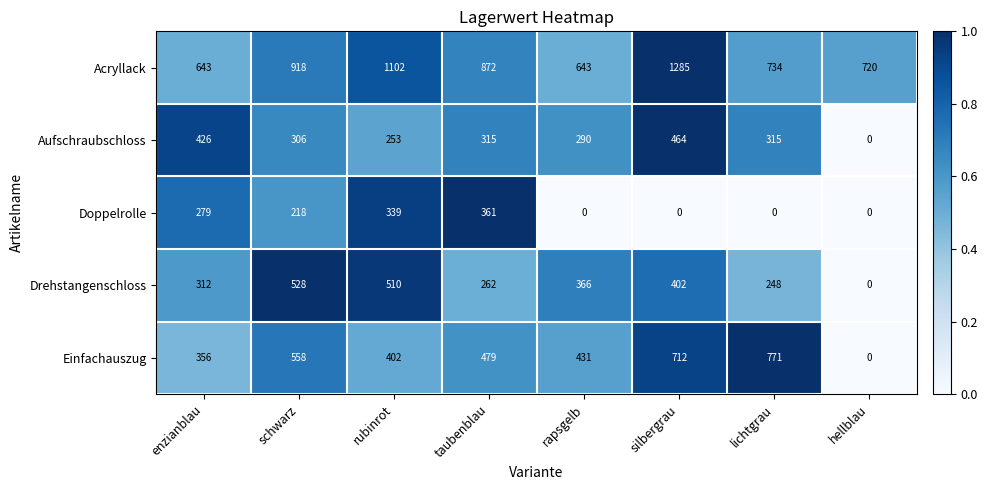

Where is Aufschraubschloss nearest to the value 232?

rubinrot